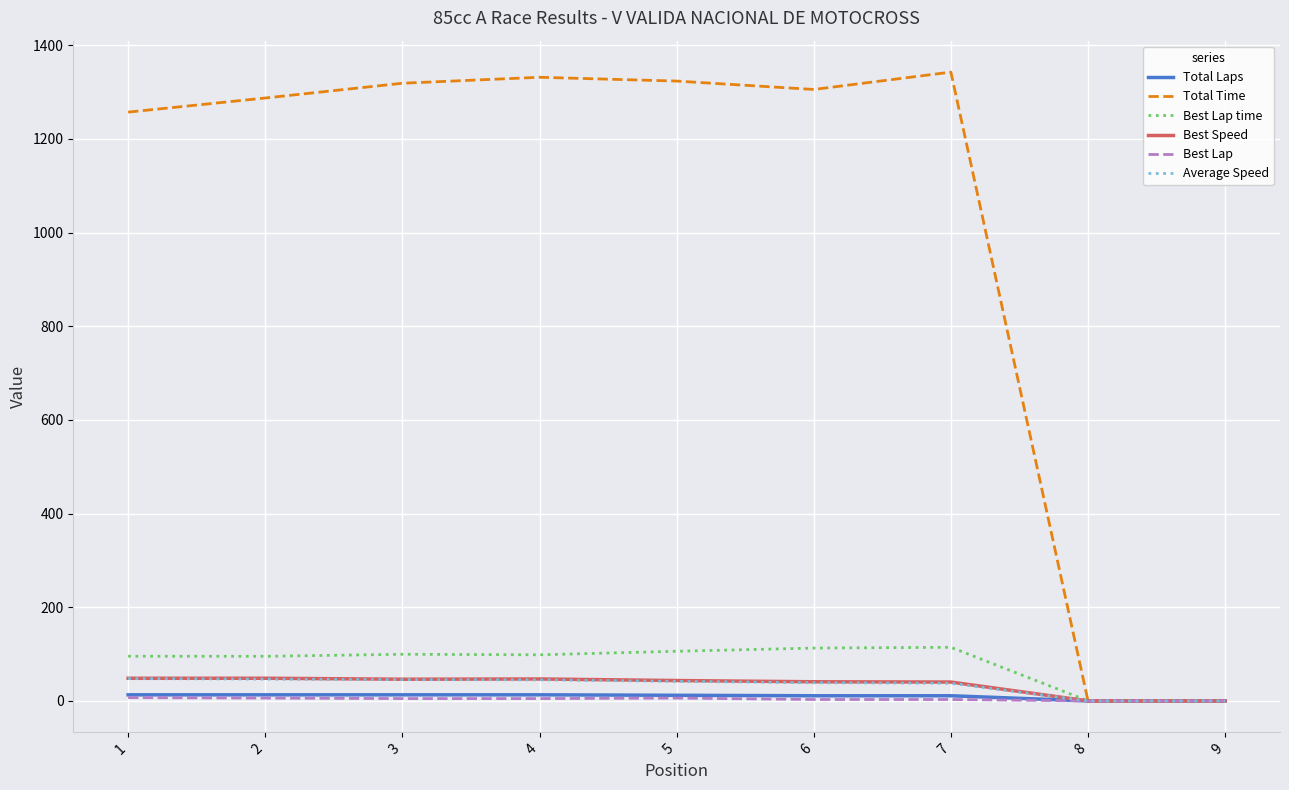

Between 3 and 9, which series saw the biggest shift?

Total Time